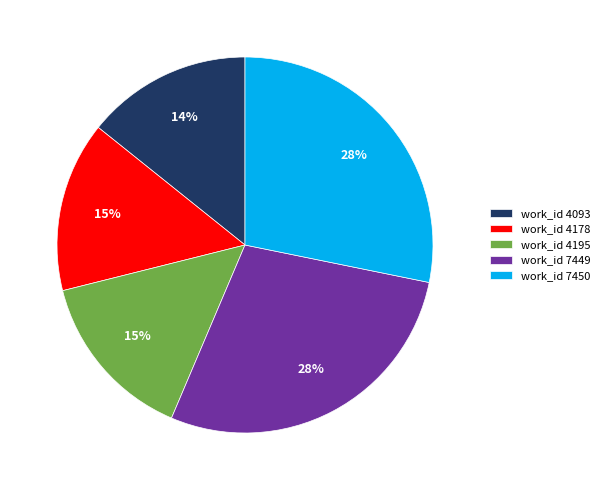

The work_id 4093 slice represents 7% of the pie. True or false?

False